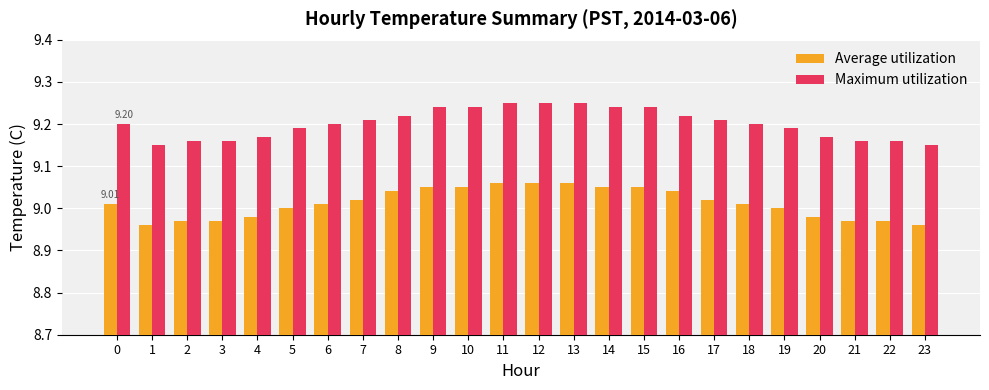

How many groups of bars are there?

24